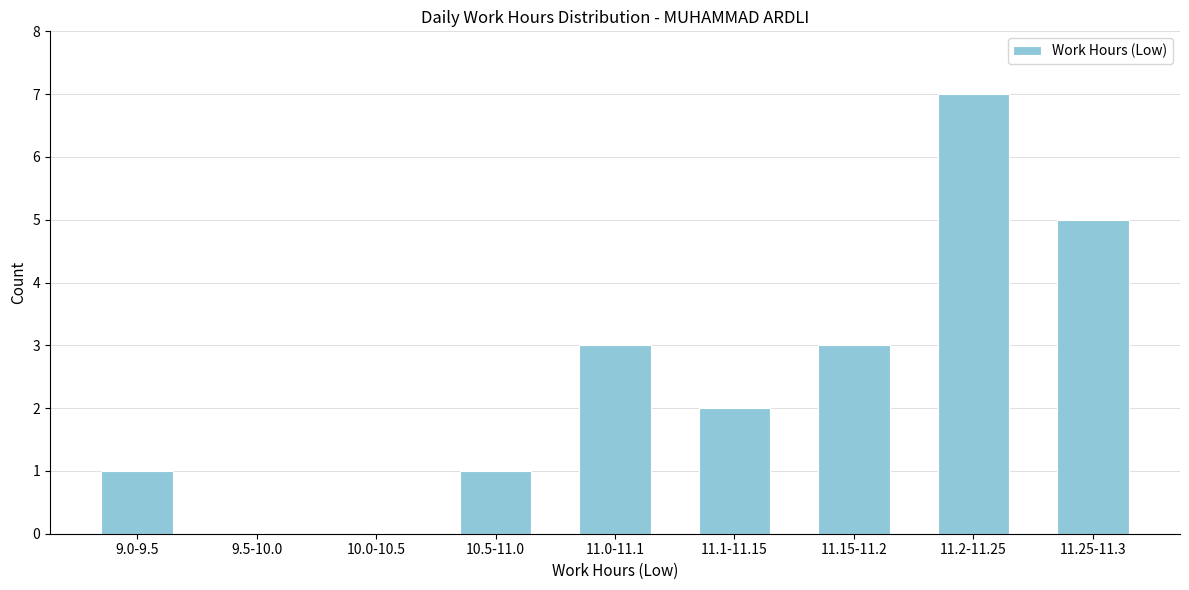

Reading left to right, extract all data points from this chart.

9.0-9.5=1	9.5-10.0=0	10.0-10.5=0	10.5-11.0=1	11.0-11.1=3	11.1-11.15=2	11.15-11.2=3	11.2-11.25=7	11.25-11.3=5